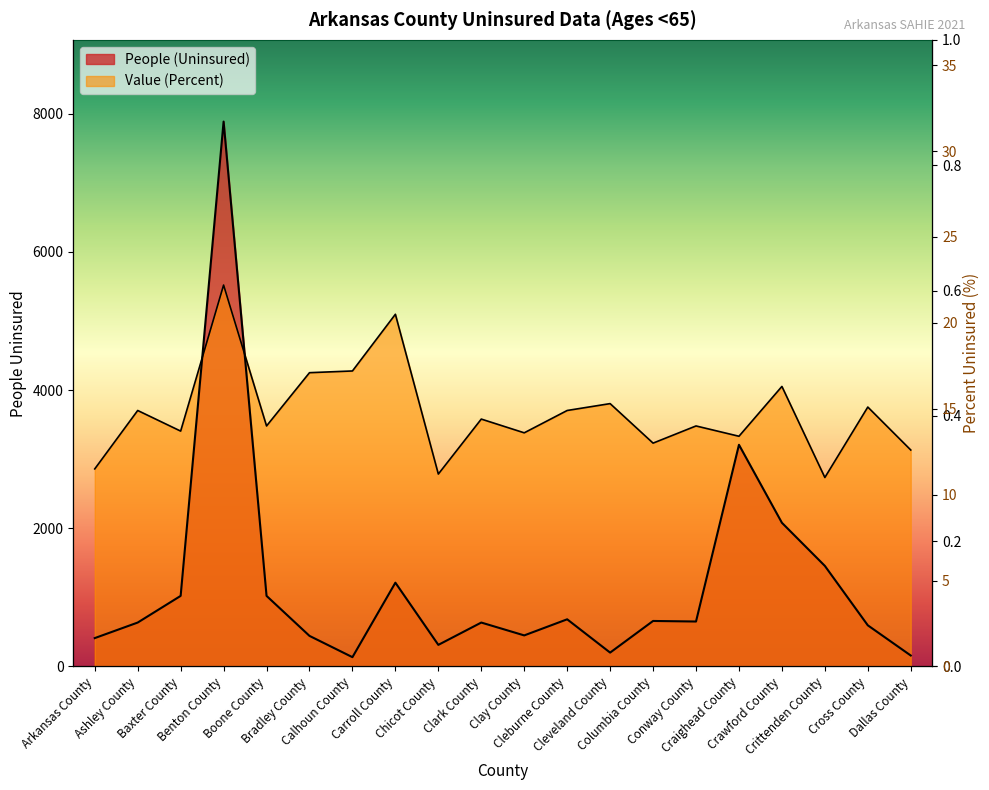

What is the average value of the People (Uninsured) series?

1193.1